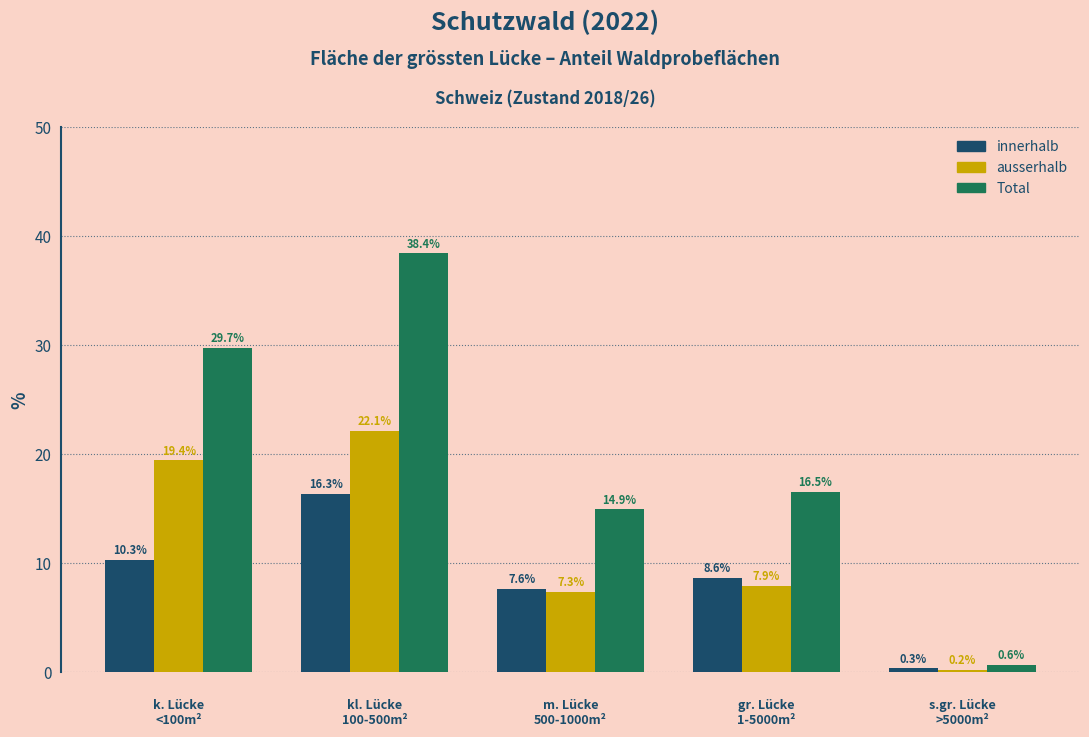

Reading left to right, transcribe all the data shown in this chart.

innerhalb: 0=10.3	1=16.3	2=7.6	3=8.6	4=0.3
ausserhalb: 0=19.4	1=22.1	2=7.3	3=7.9	4=0.2
Total: 0=29.7	1=38.4	2=14.9	3=16.5	4=0.6